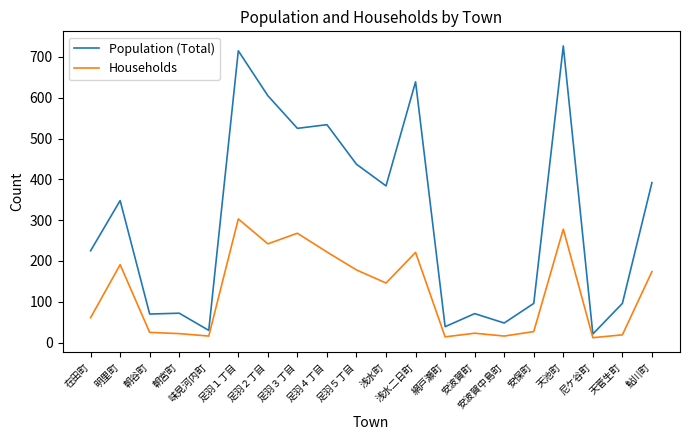

At which label does Population (Total) reach its minimum?

尼ケ谷町